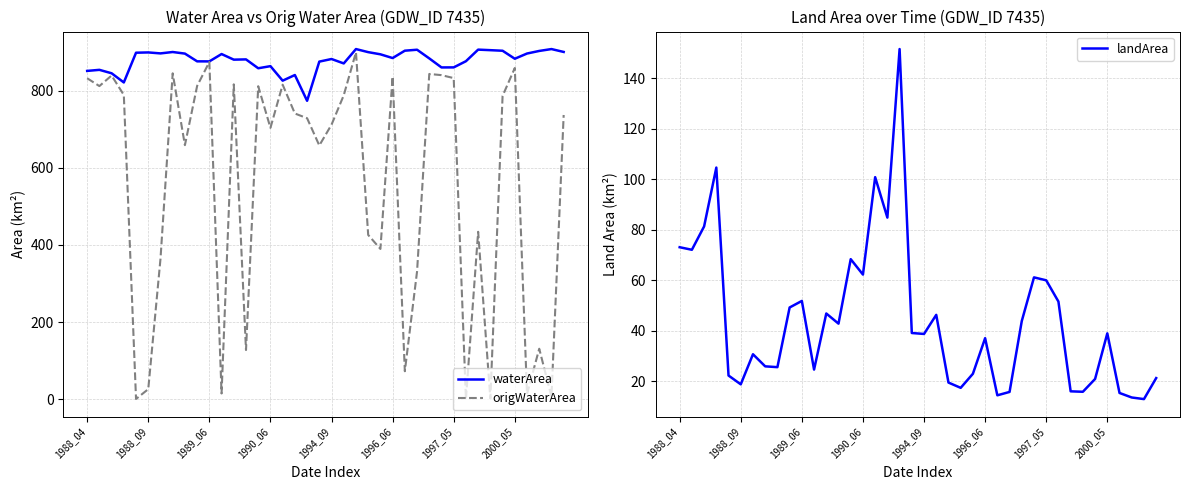

What is the greatest value displayed?

907.8